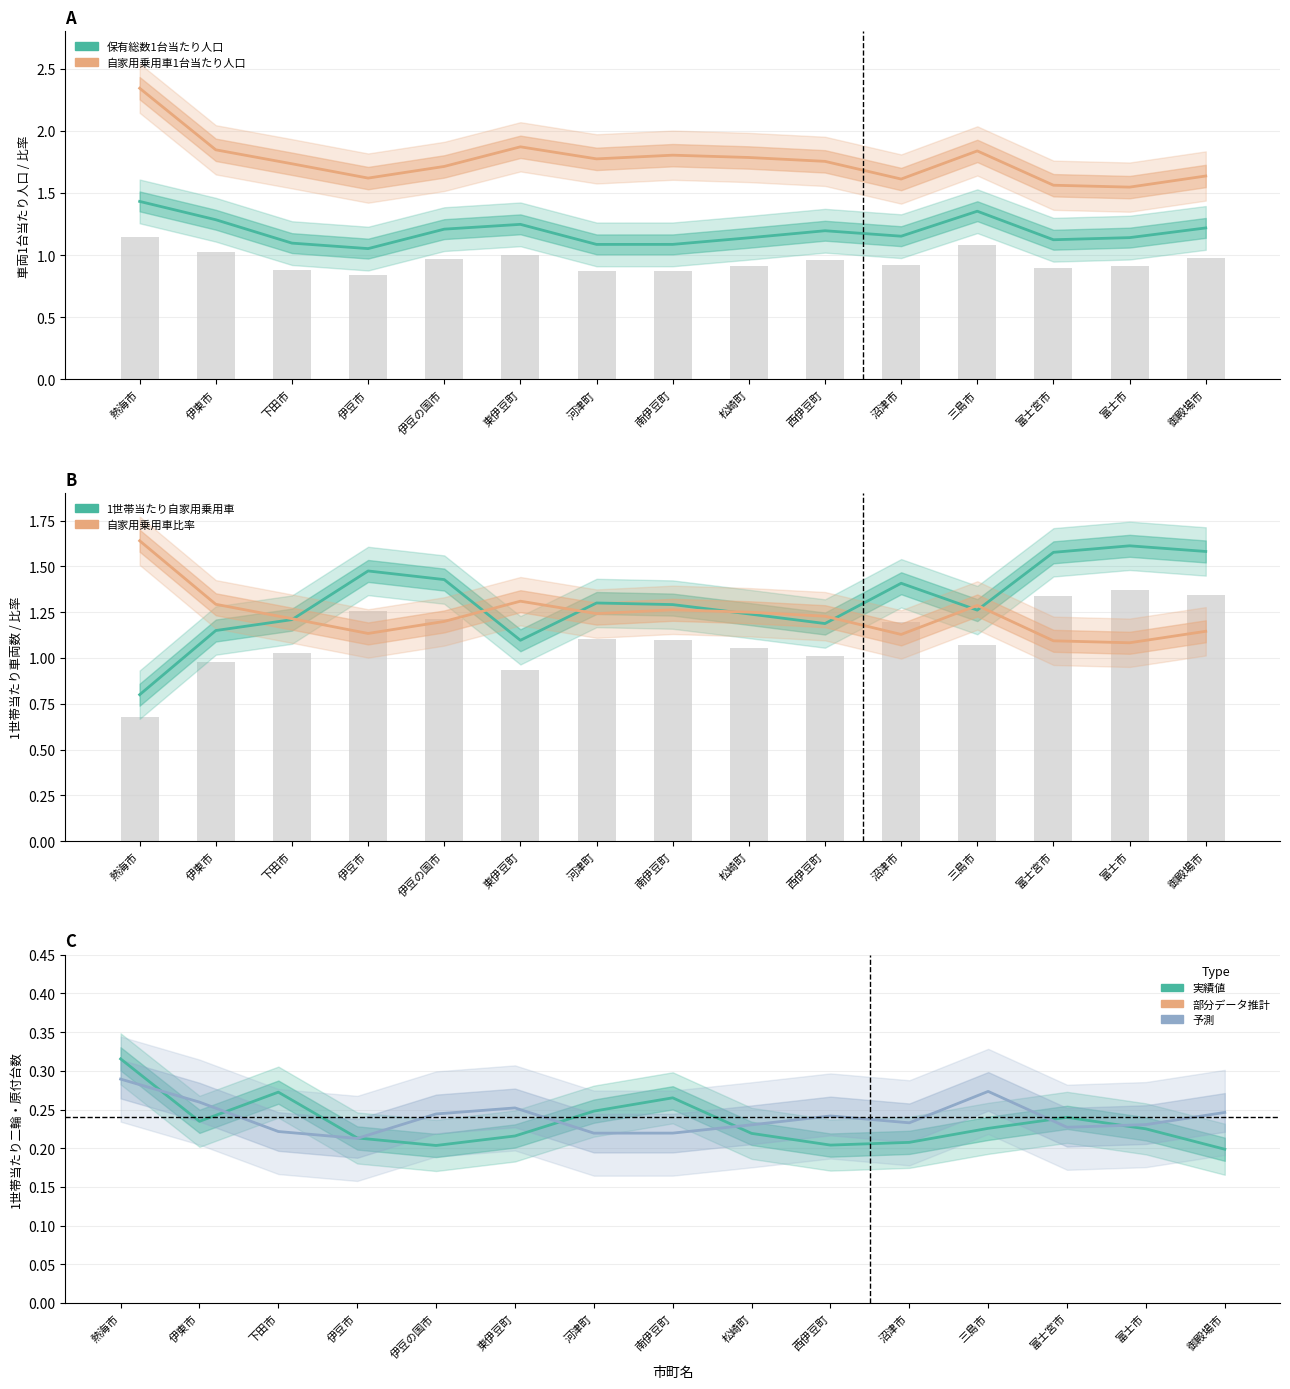

Does the chart contain stacked bars?

No